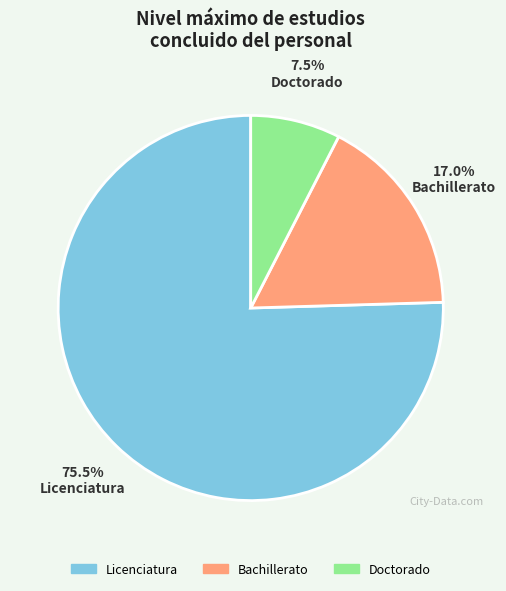

Rank the categories by value from lowest to highest.

Doctorado, Bachillerato, Licenciatura